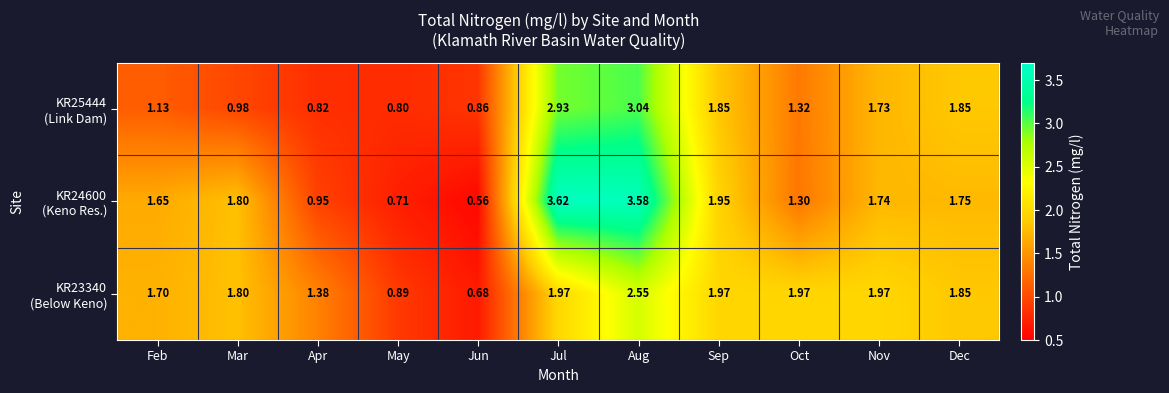

Count the number of data series in this chart.

3